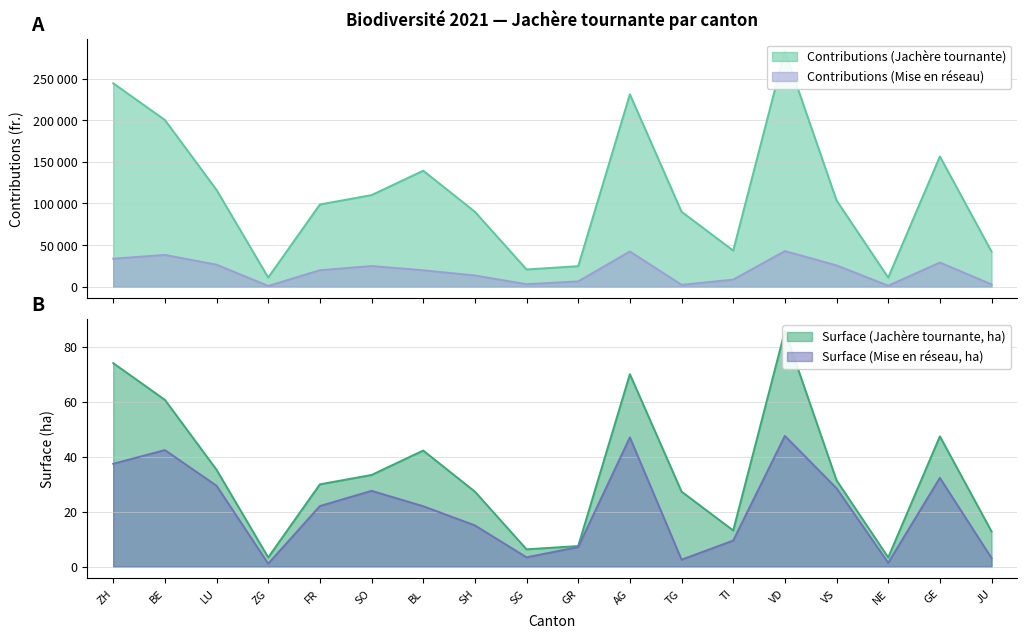

What is the spread (max minus min) of values at SG?

20720.6